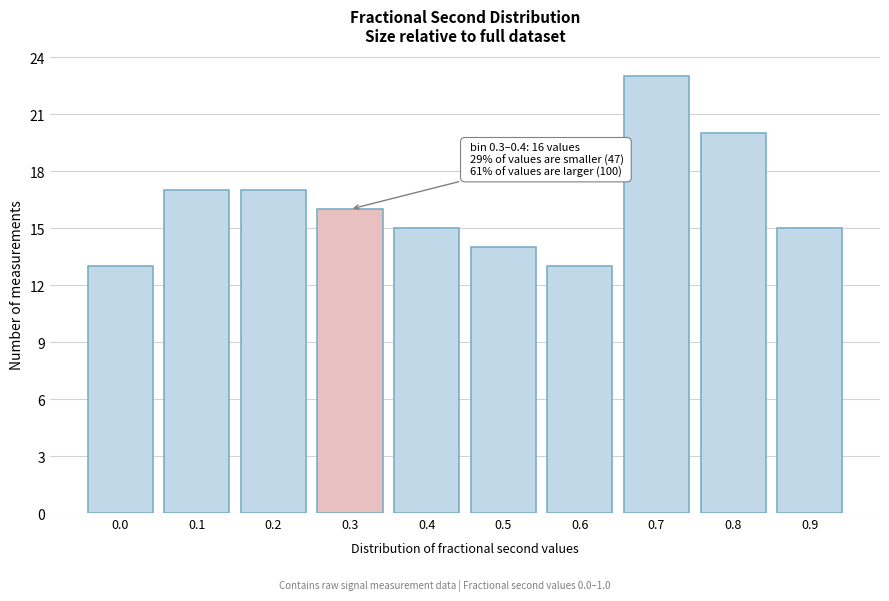

Reading left to right, what are all the values shown in this chart?

0.0=13	0.1=17	0.2=17	0.3=16	0.4=15	0.5=14	0.6=13	0.7=23	0.8=20	0.9=15